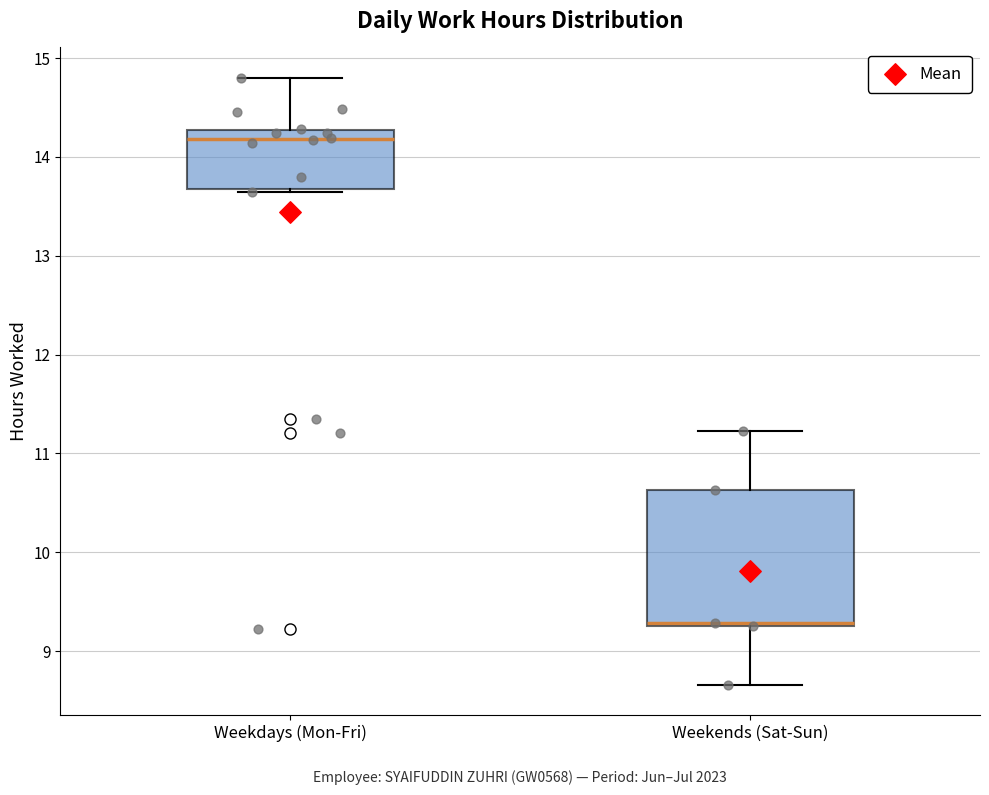

Reading left to right, read every box against the y-axis: the position of its median line, the range the box covers, and the ends of its whiskers. The values are not printed on the chart, so give them approximately, as read against the axis.

Weekdays (Mon-Fri): median 14.2, box 13.7 to 14.3, whiskers 13.6 to 14.8
Weekends (Sat-Sun): median 9.3, box 9.3 to 10.6, whiskers 8.7 to 11.2